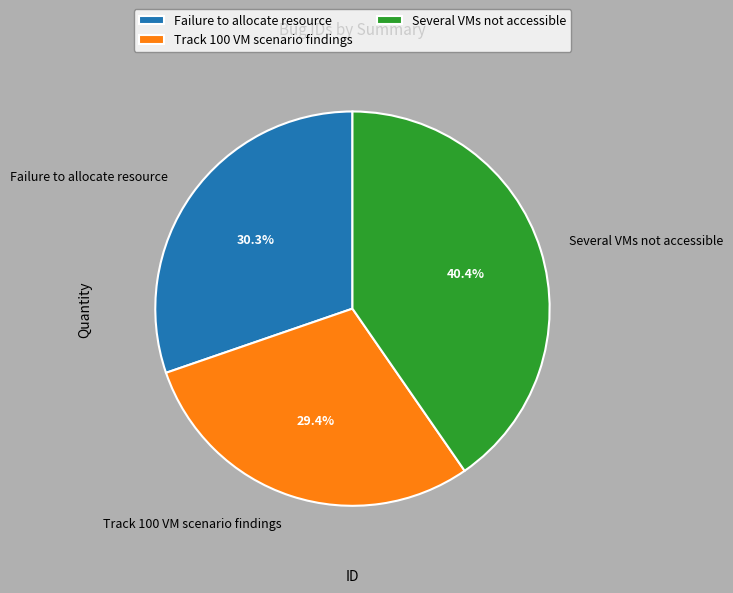

Does Failure to allocate resource account for over 50% of the chart?

No